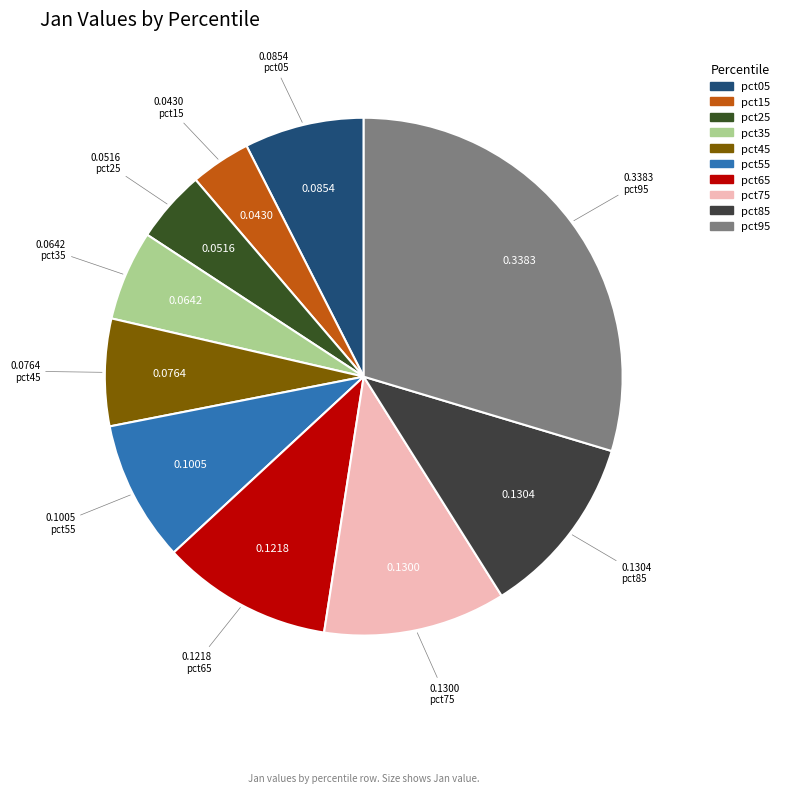

To the nearest percent, what is the combined percentage of pct15 and pct85?

15%